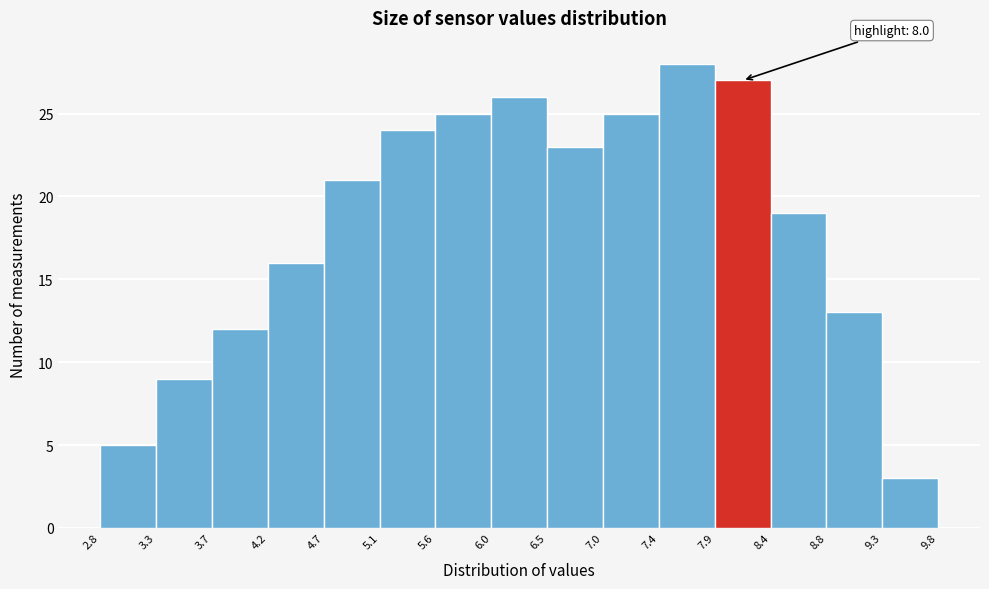

Which range on the x-axis has the tallest bar?

7.4 to 7.9